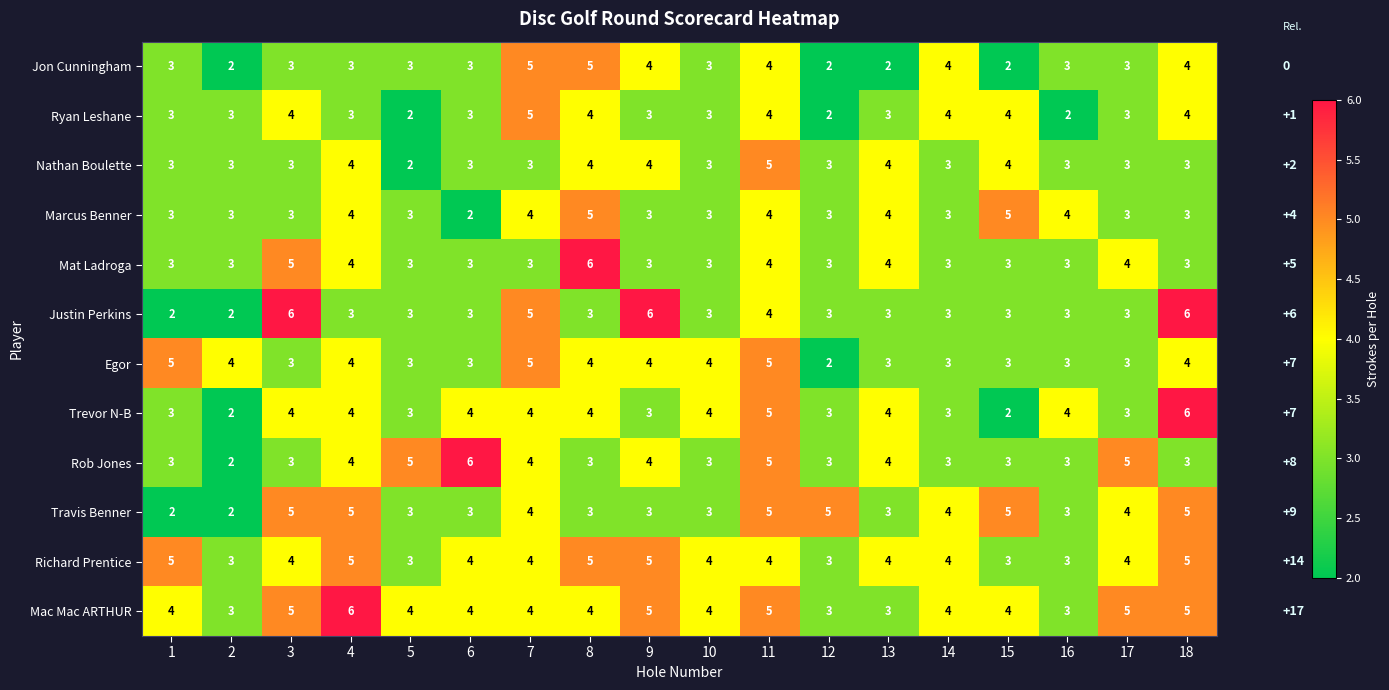

Is it true that Egor equals 3 at 7?

False